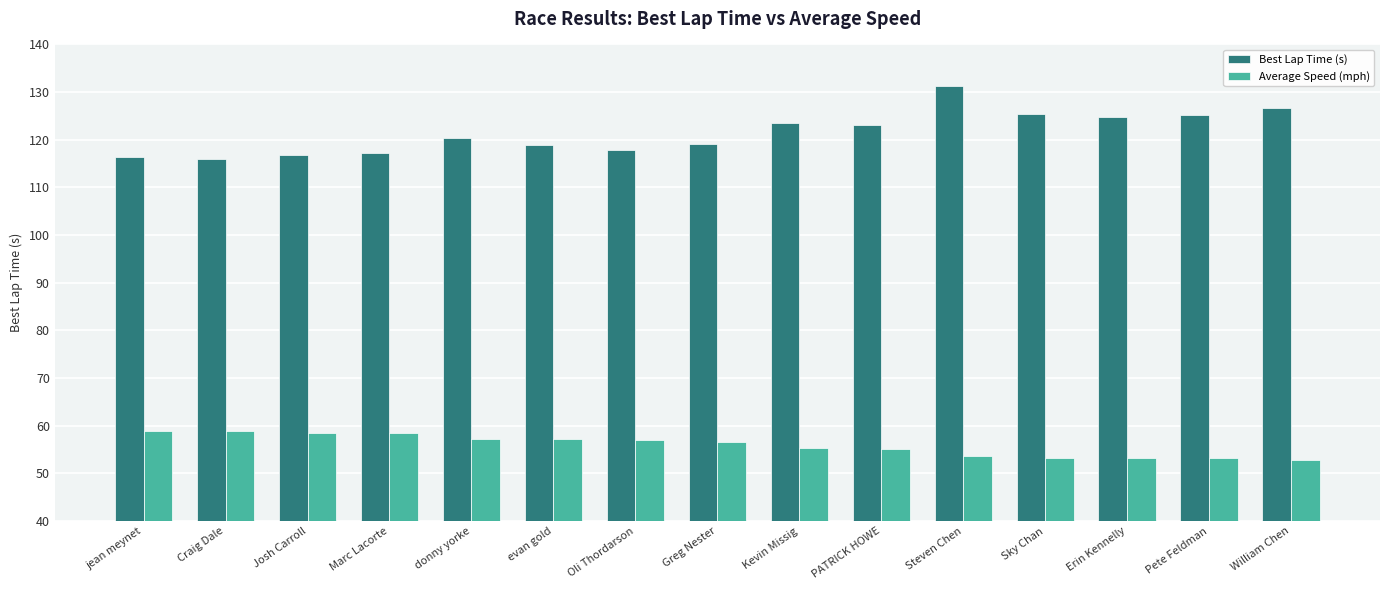

Are the bars horizontal?

No